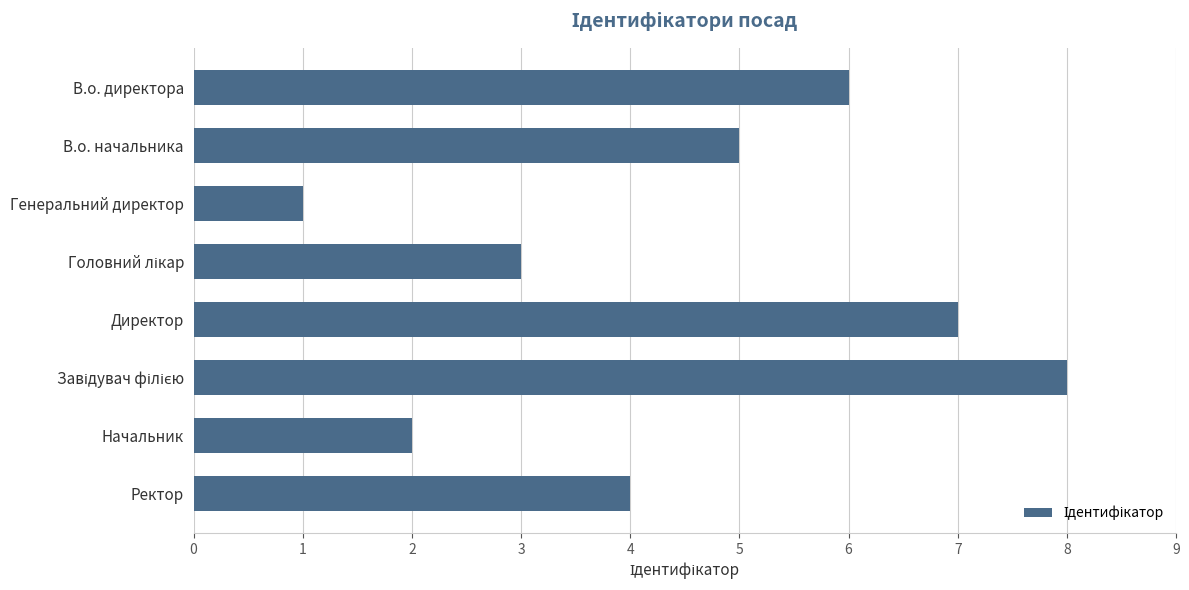

Is it true that the value at Директор is 3?

False